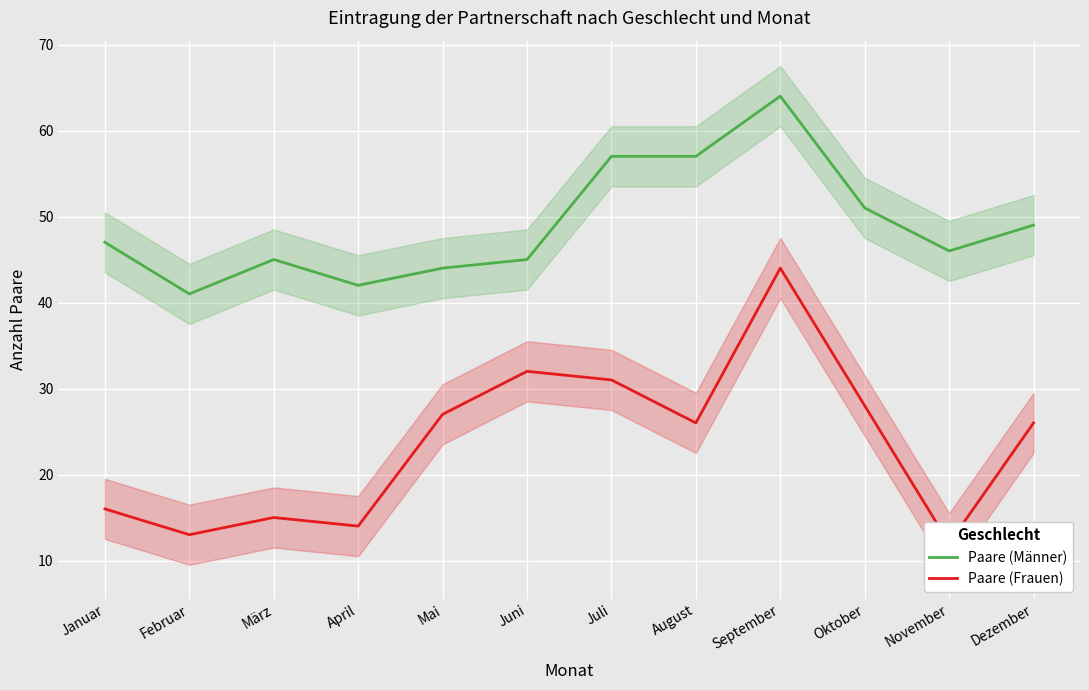

Does the chart display data point markers on the line(s)?

No